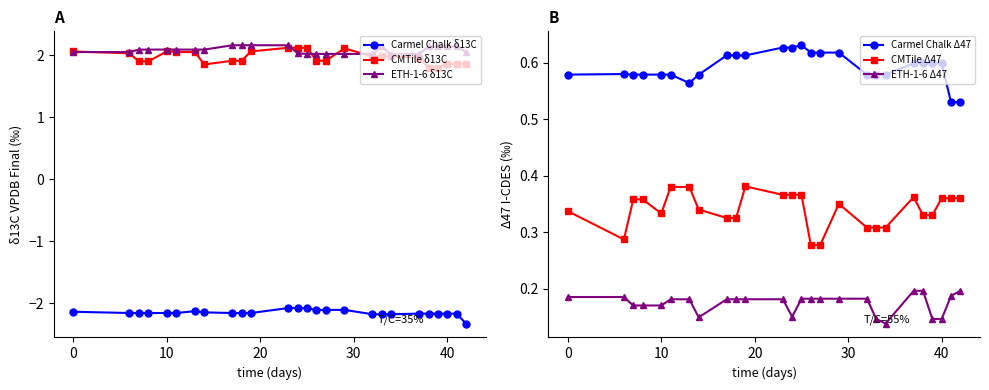

What is the sum of all ETH-1-6 δ13C values?

54.2